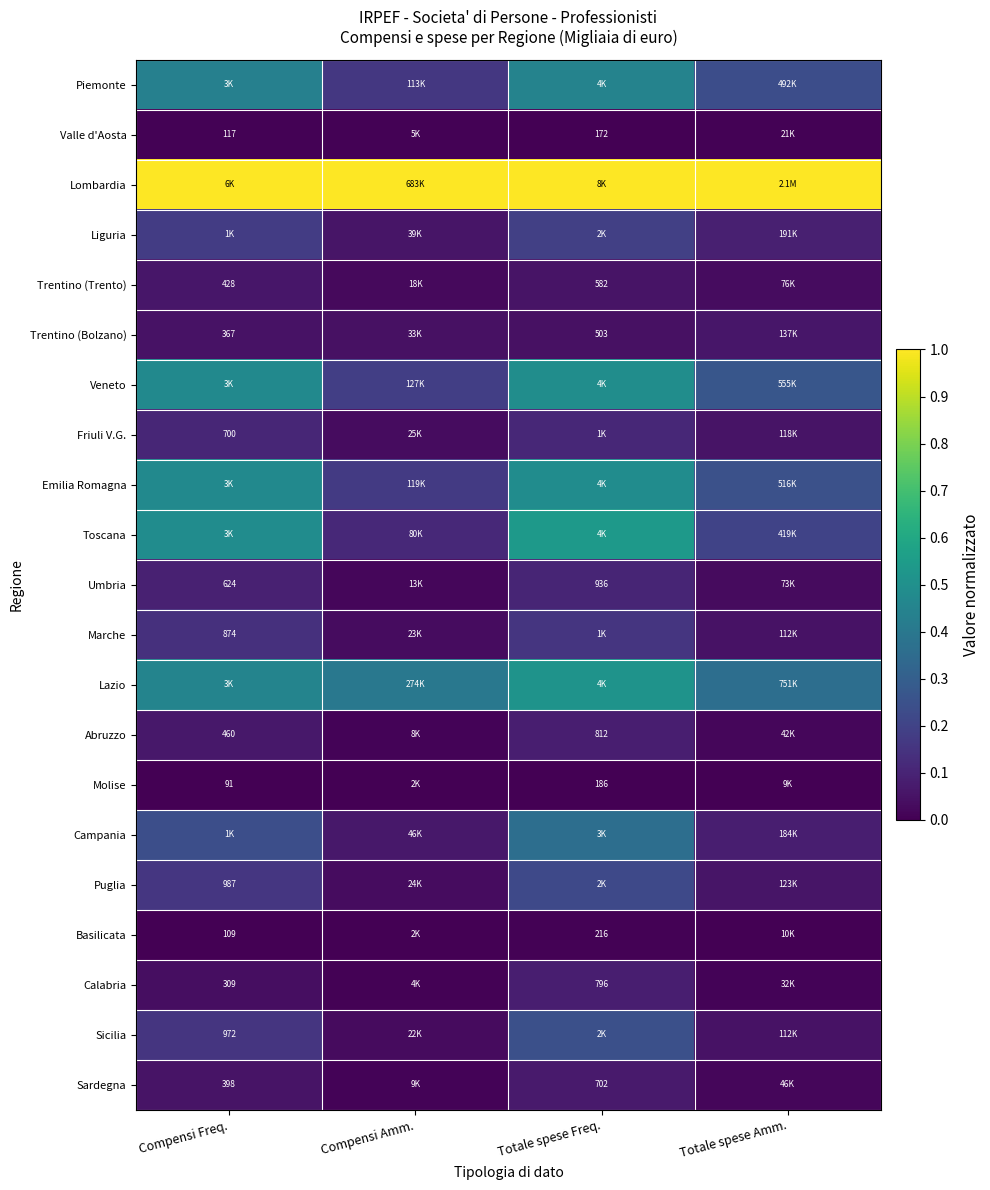

What is the lowest value of the Campania series?

0.1